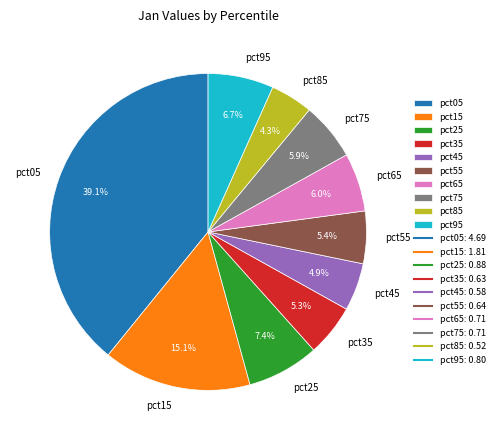

To the nearest percent, what percentage of the pie is pct45?

5%